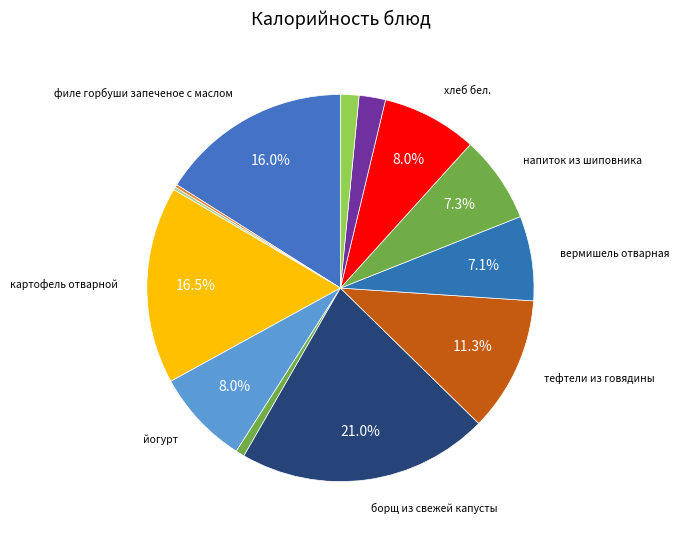

Count the number of slices in the pie.

13